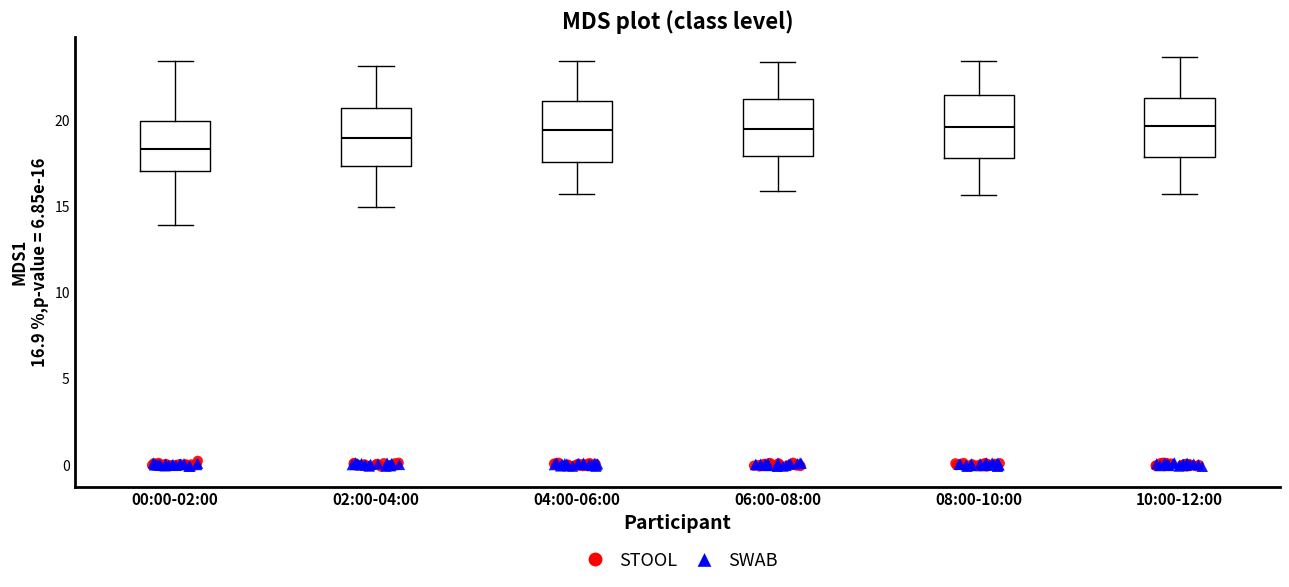

Reading left to right, read every box against the y-axis: the position of its median line, the range the box covers, and the ends of its whiskers. The values are not printed on the chart, so give them approximately, as read against the axis.

00:00-02:00: median 18.5, box 17.0 to 20.0, whiskers 14.0 to 23.5
02:00-04:00: median 19.0, box 17.5 to 20.5, whiskers 15.0 to 23.0
04:00-06:00: median 19.5, box 17.5 to 21.0, whiskers 15.5 to 23.5
06:00-08:00: median 19.5, box 18.0 to 21.0, whiskers 16.0 to 23.5
08:00-10:00: median 19.5, box 18.0 to 21.5, whiskers 15.5 to 23.5
10:00-12:00: median 19.5, box 18.0 to 21.5, whiskers 15.5 to 23.5